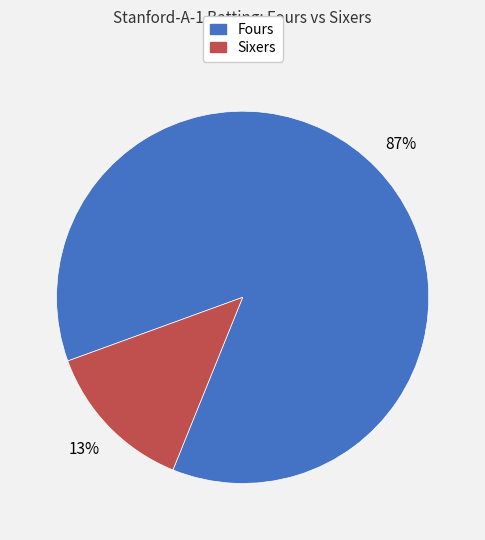

To the nearest percent, what portion does Fours represent?

87%